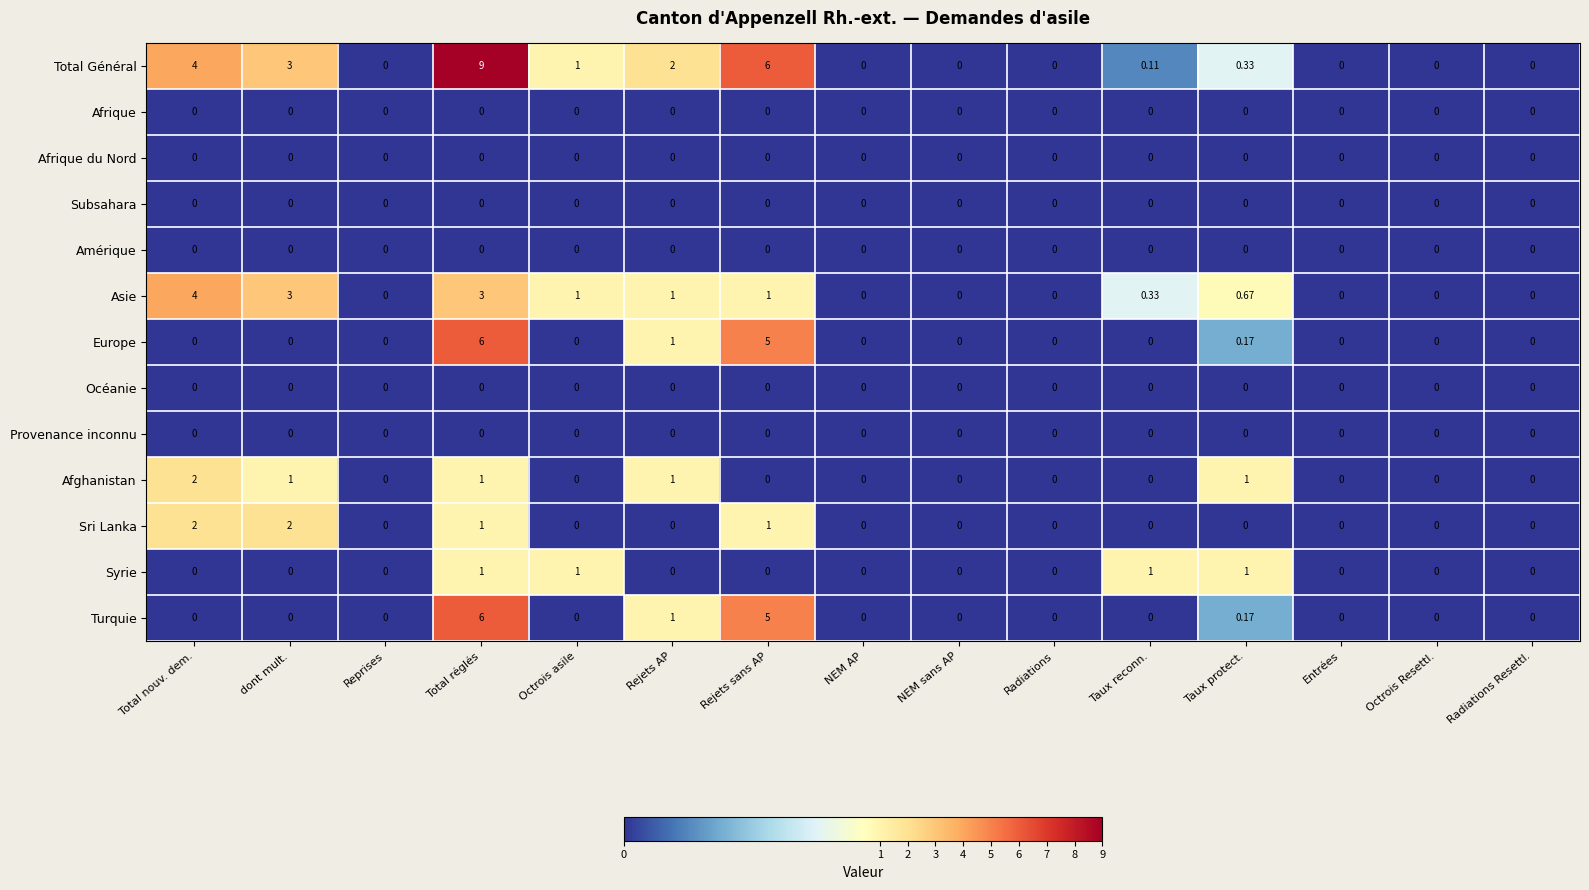

Which series has the largest total across all categories?

Total Général